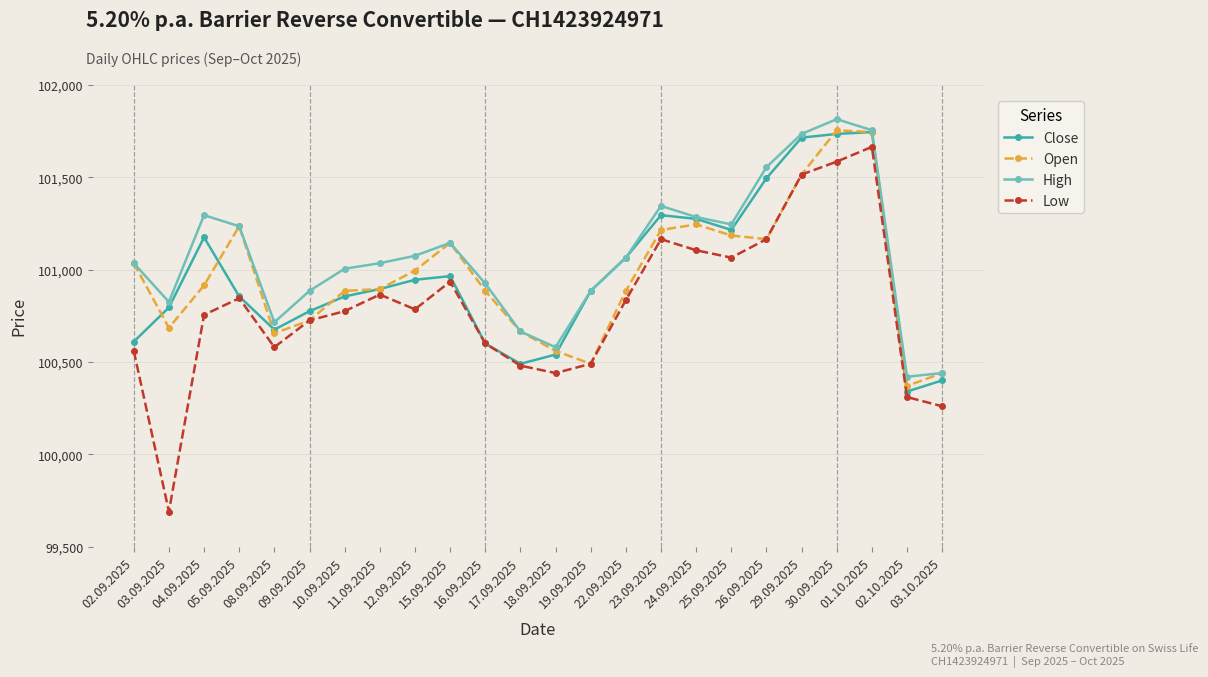

True or false: High and Low cross at least once.

False